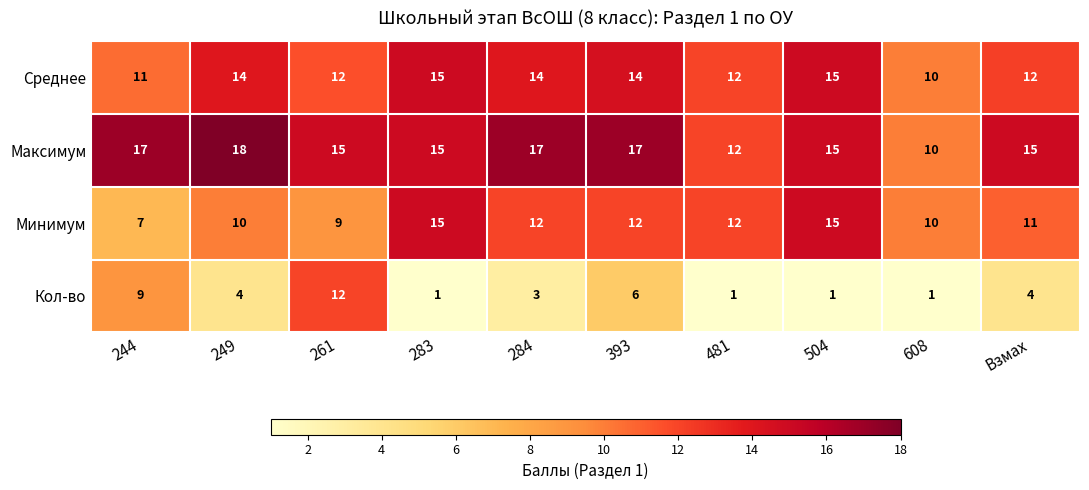

What is the greatest value displayed?

18